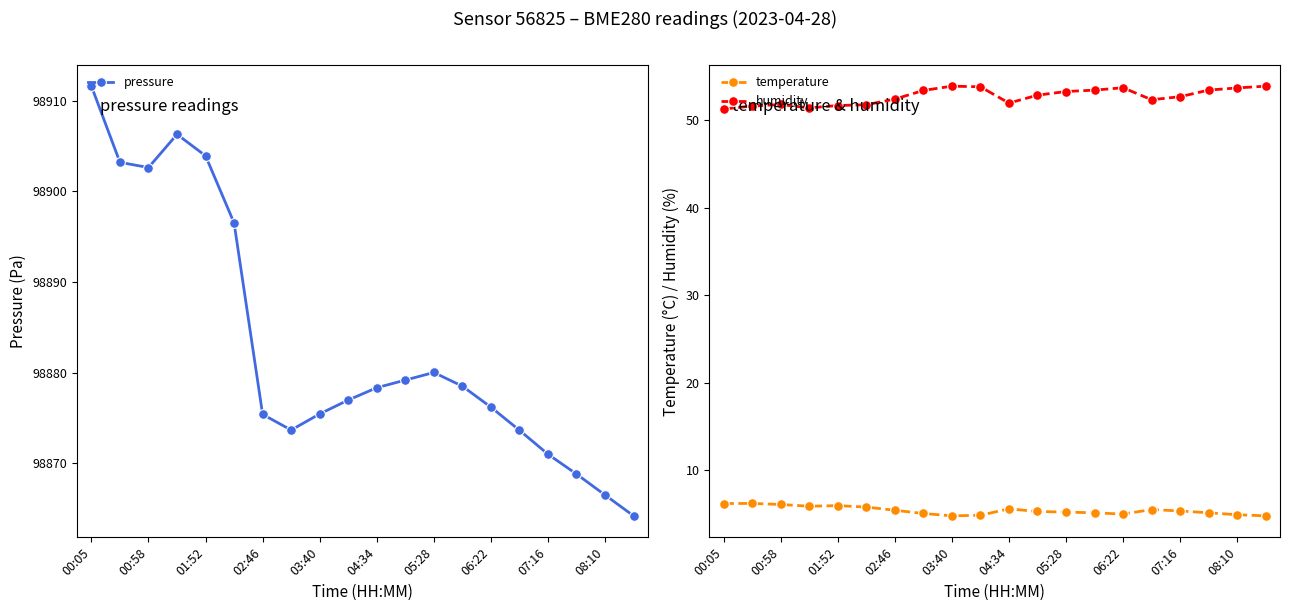

What is the difference between the maximum and minimum values in the temperature series?

1.4